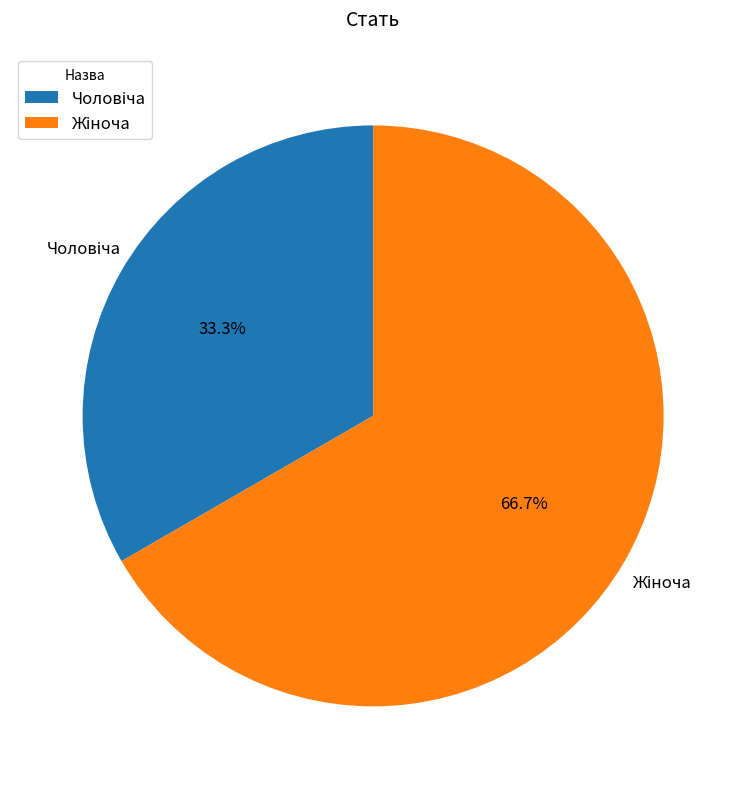

How many slices are in this pie chart?

2